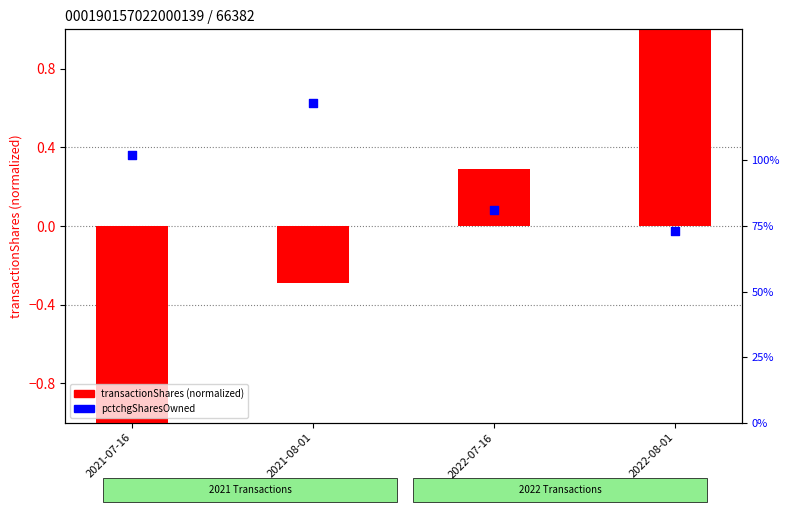

What are all the series names shown in the legend?

transactionShares (normalized), pctchgSharesOwned